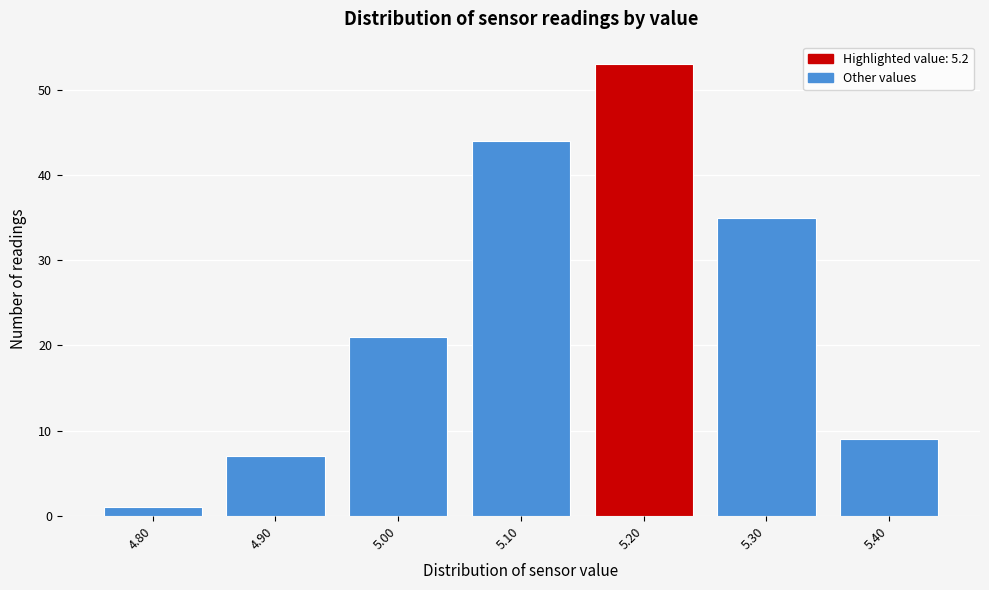

Which range on the x-axis has the tallest bar?

5.15 to 5.25